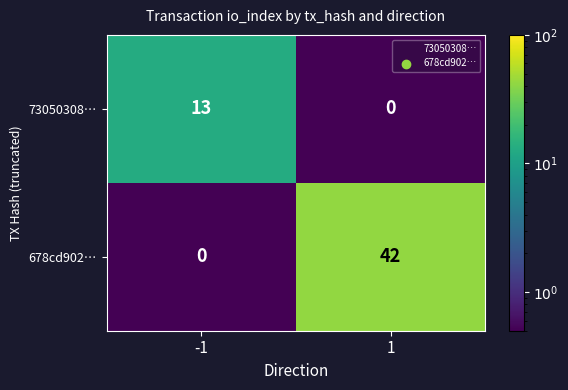

Read the 678cd902… value at 1.

42